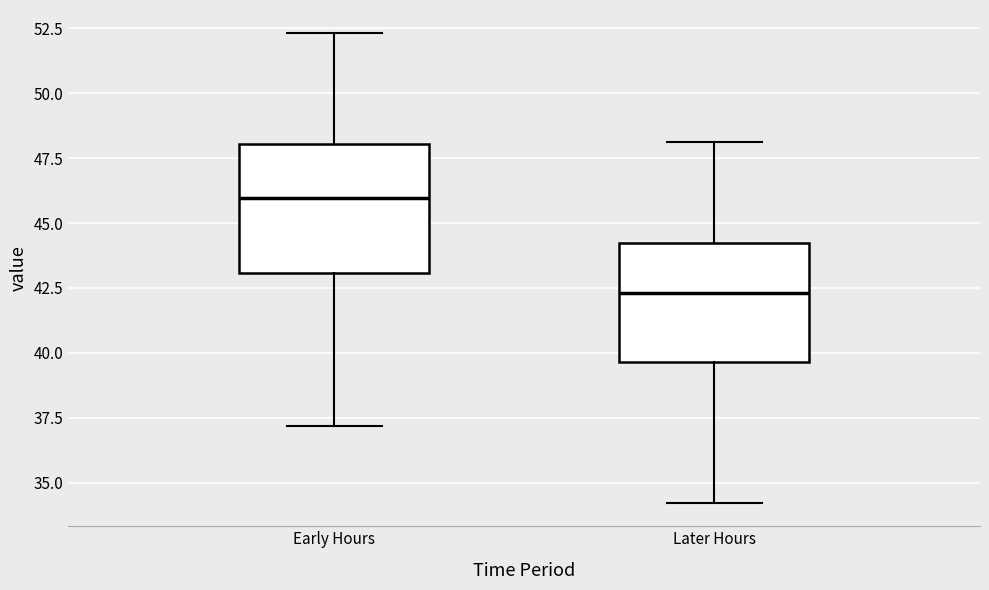

Where is the lower edge of the box for Later Hours on the y-axis? The values are not printed on the chart, so give them approximately, as read against the axis.

39.5